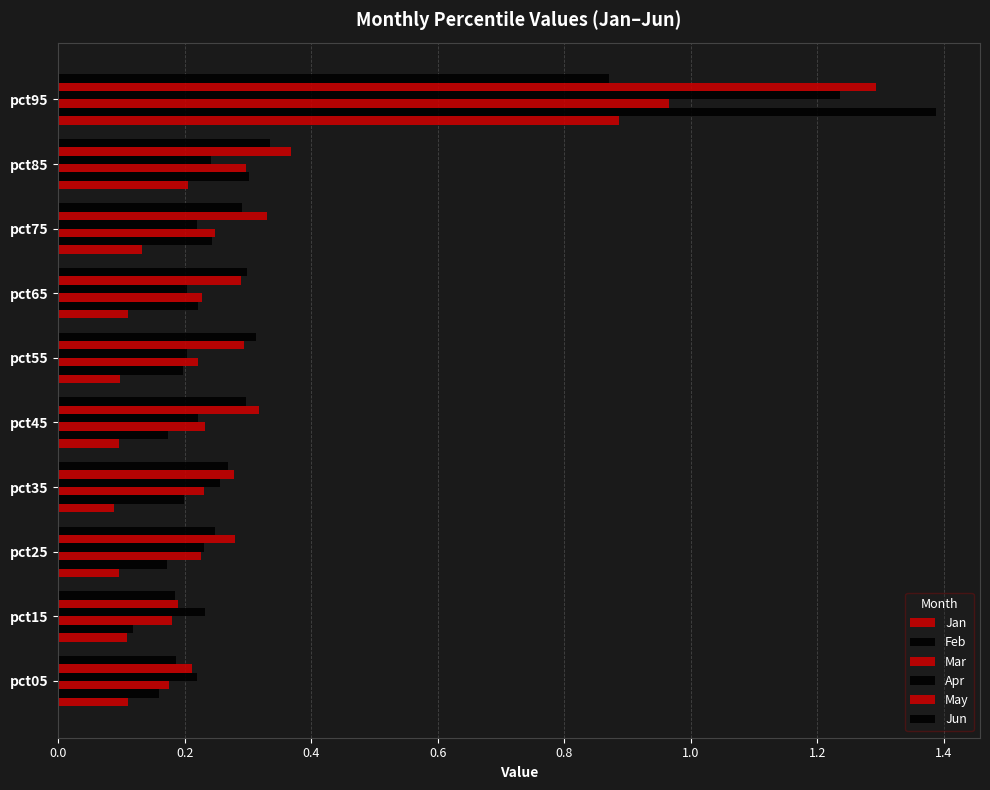

What is the average value of the Jan series?

0.2